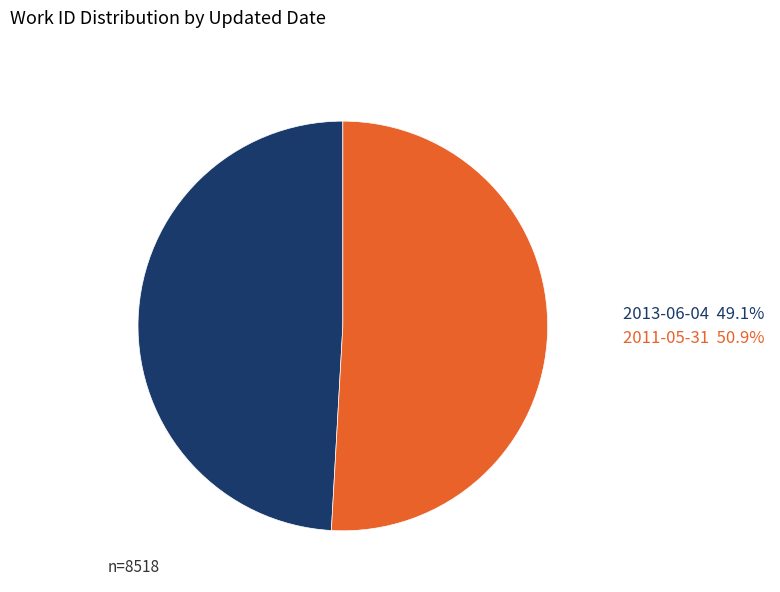

Is the sum of 2011-05-31 and 2013-06-04 greater than half?

Yes